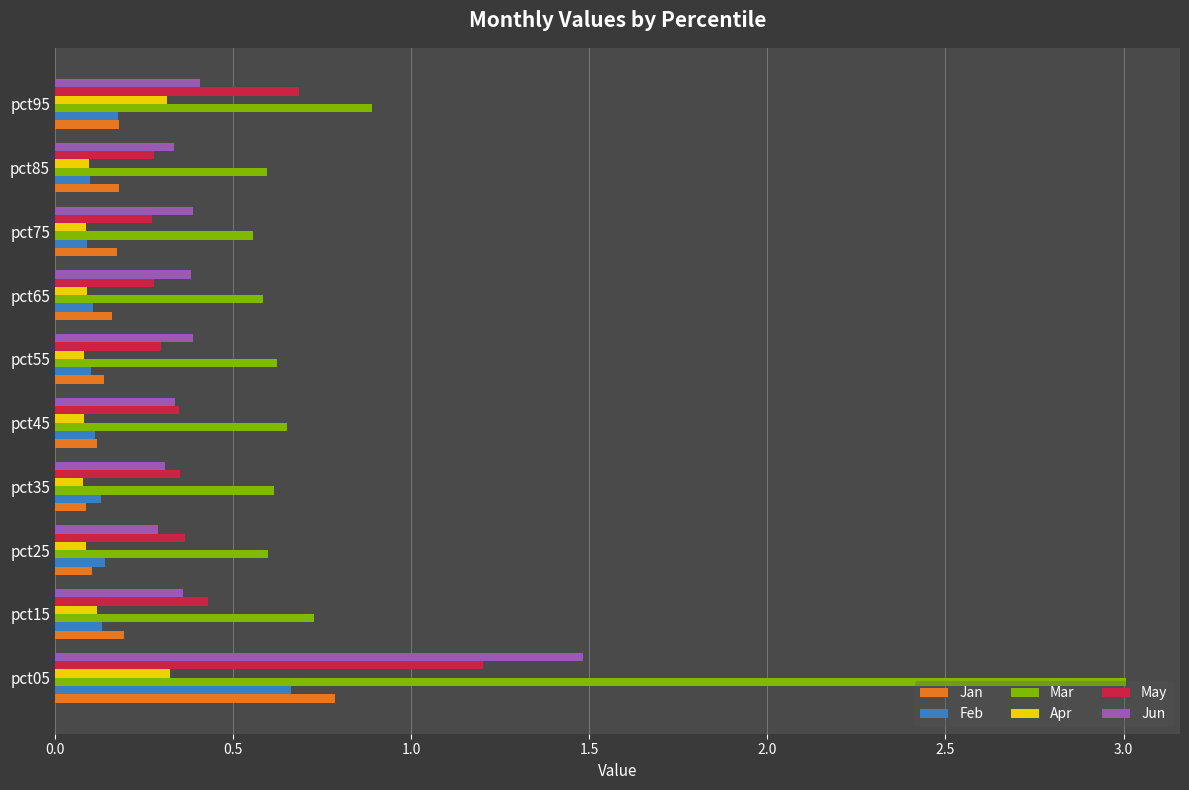

Is it true that Jun equals 0.1 at pct85?

False